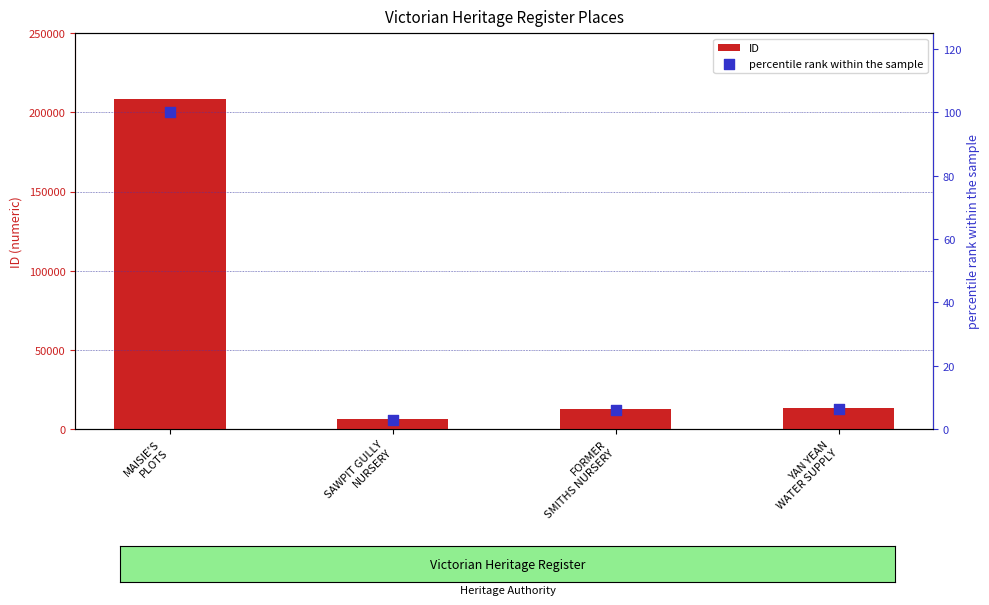

Which series contains the highest Y value?

ID